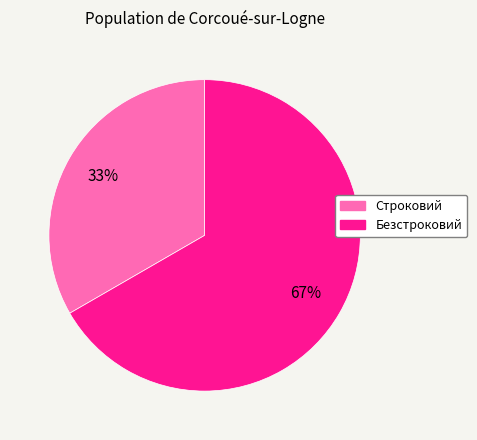

To the nearest percent, what is the average slice percentage?

50%